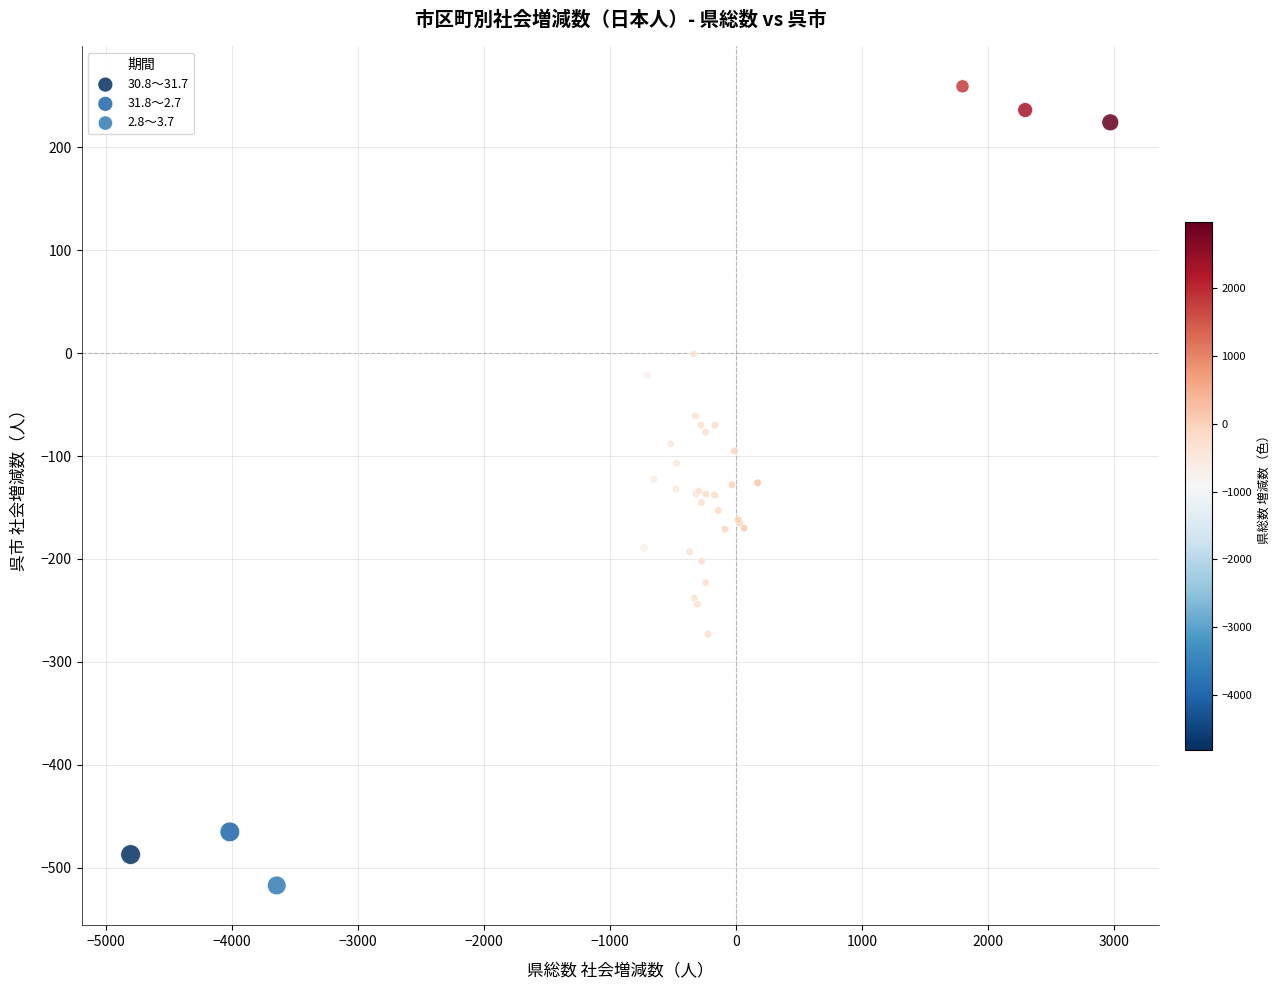

Which series contains the lowest Y value?

2.8～3.7